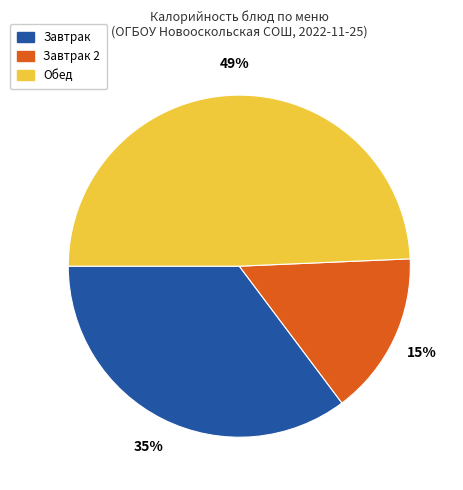

Is there any slice that represents more than half of the pie?

No